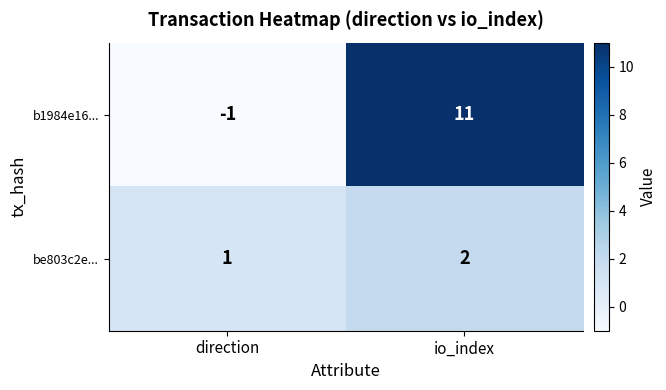

Rank the series by their maximum value, from lowest to highest.

be803c2e..., b1984e16...